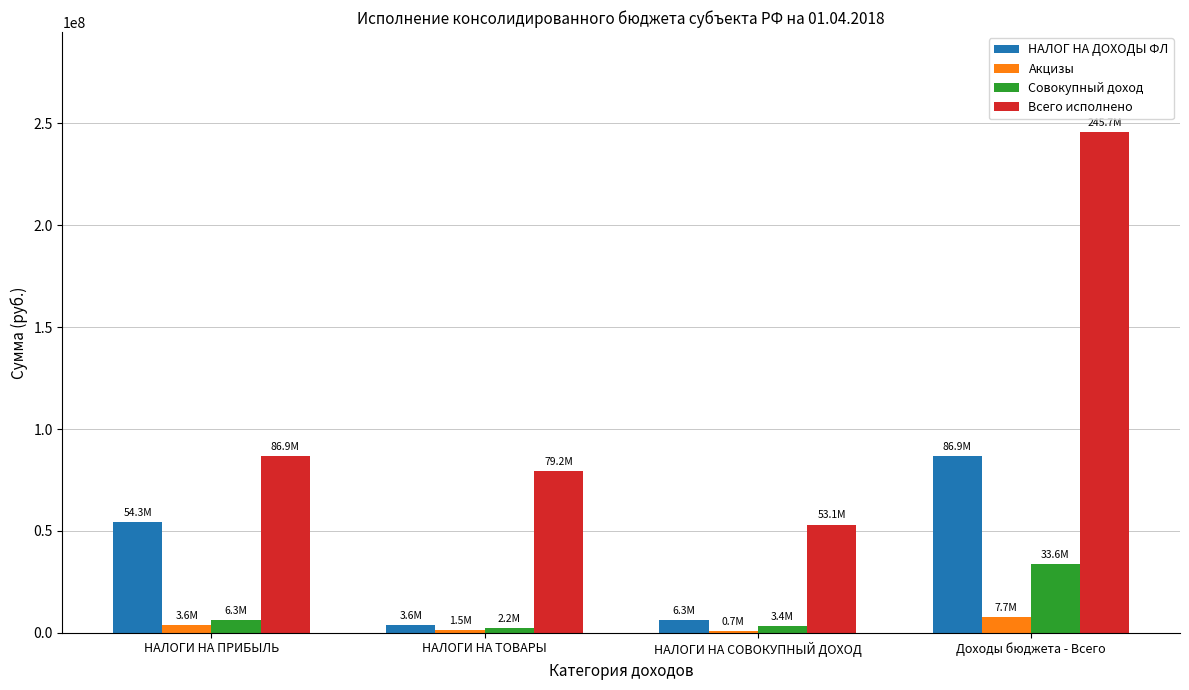

Does the chart contain stacked bars?

No